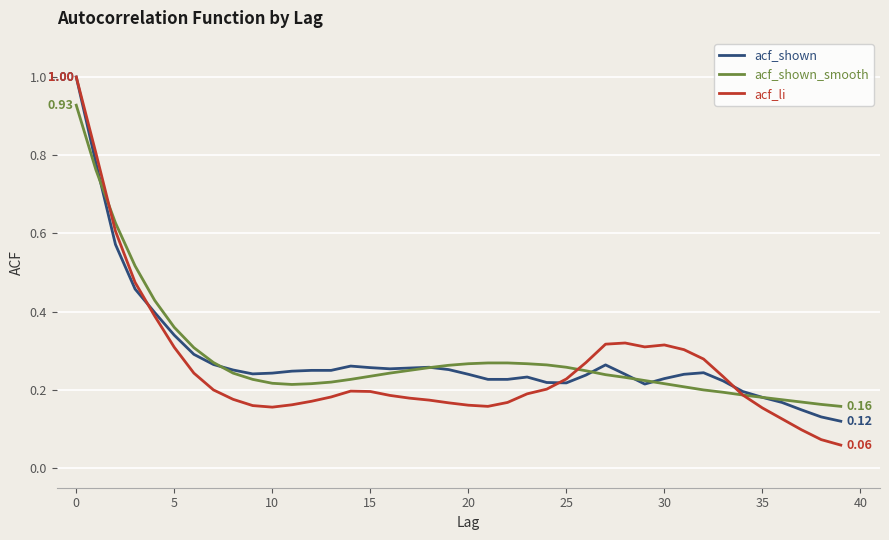

What are all the series names shown in the legend?

acf_shown, acf_shown_smooth, acf_li